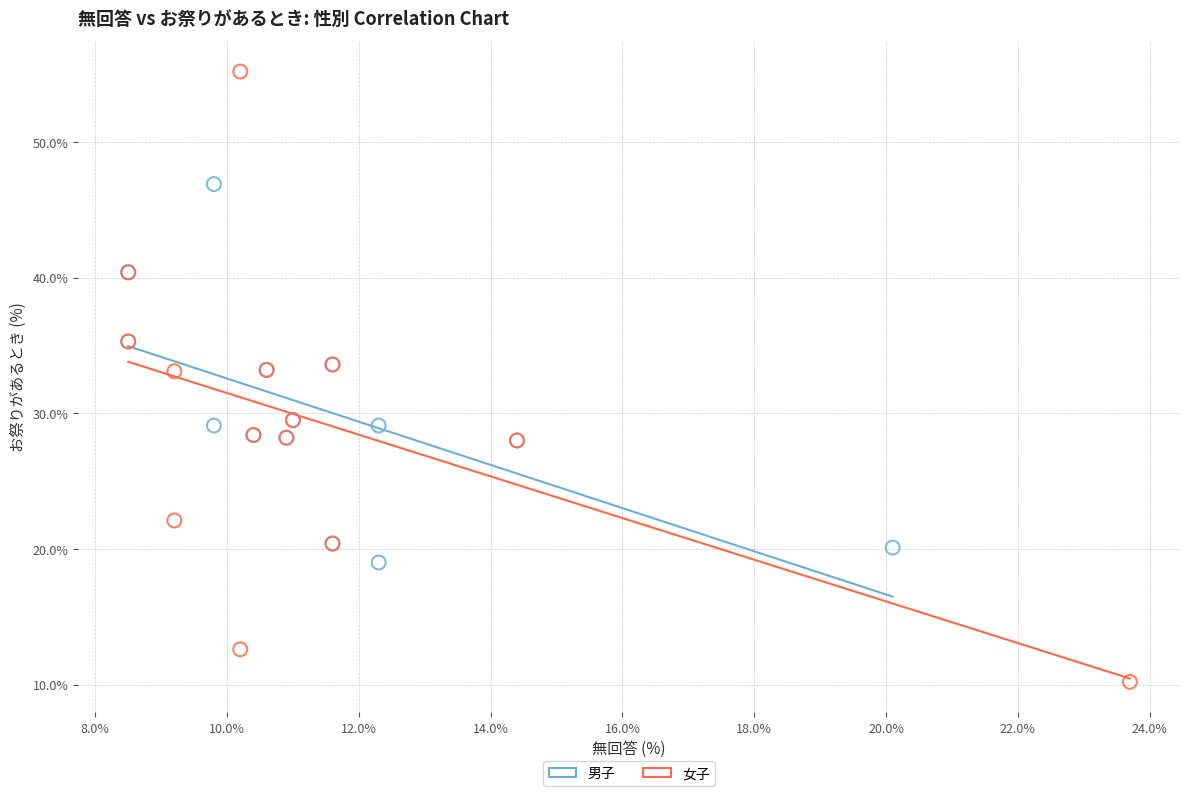

Which series reaches the maximum Y coordinate?

女子